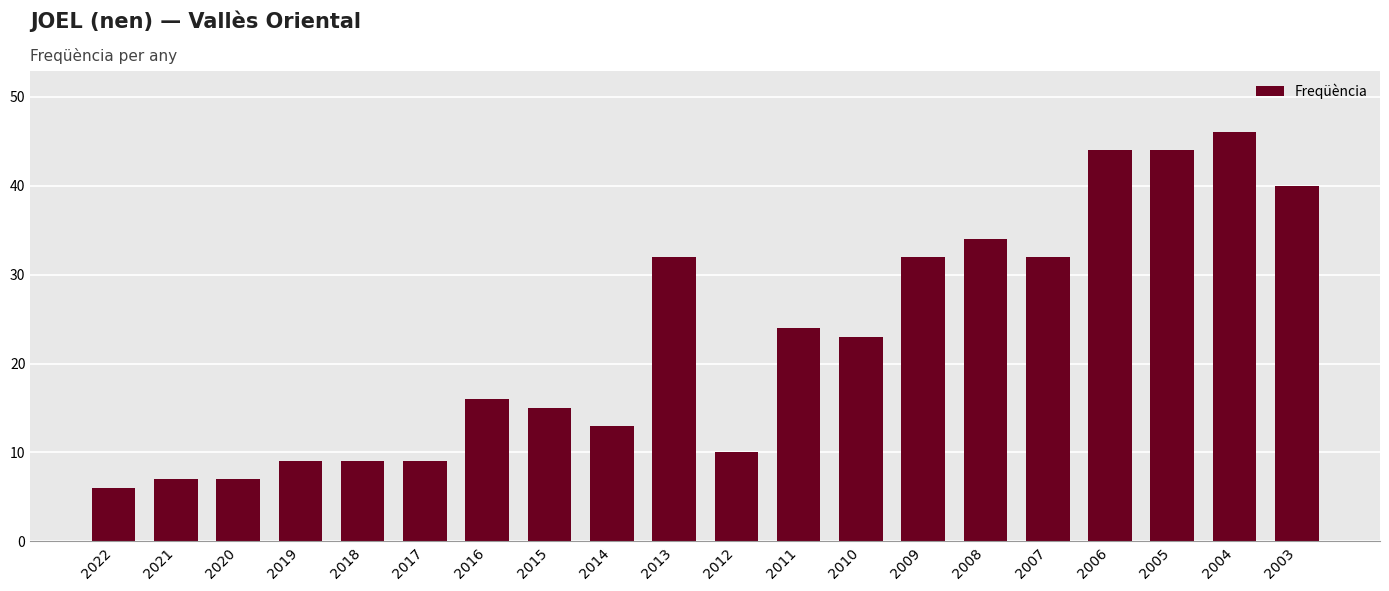

What value does the data have at 2015?

15